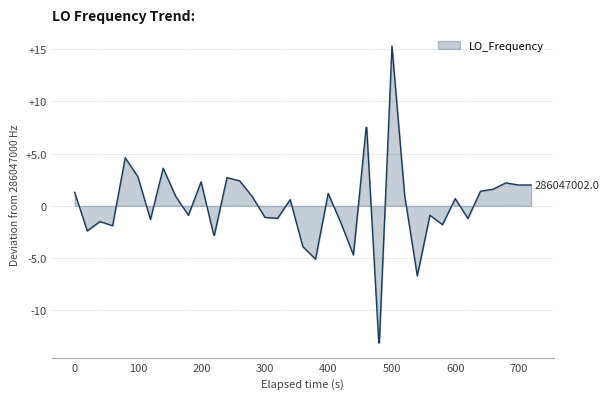

What is the smallest value displayed?

-13.1